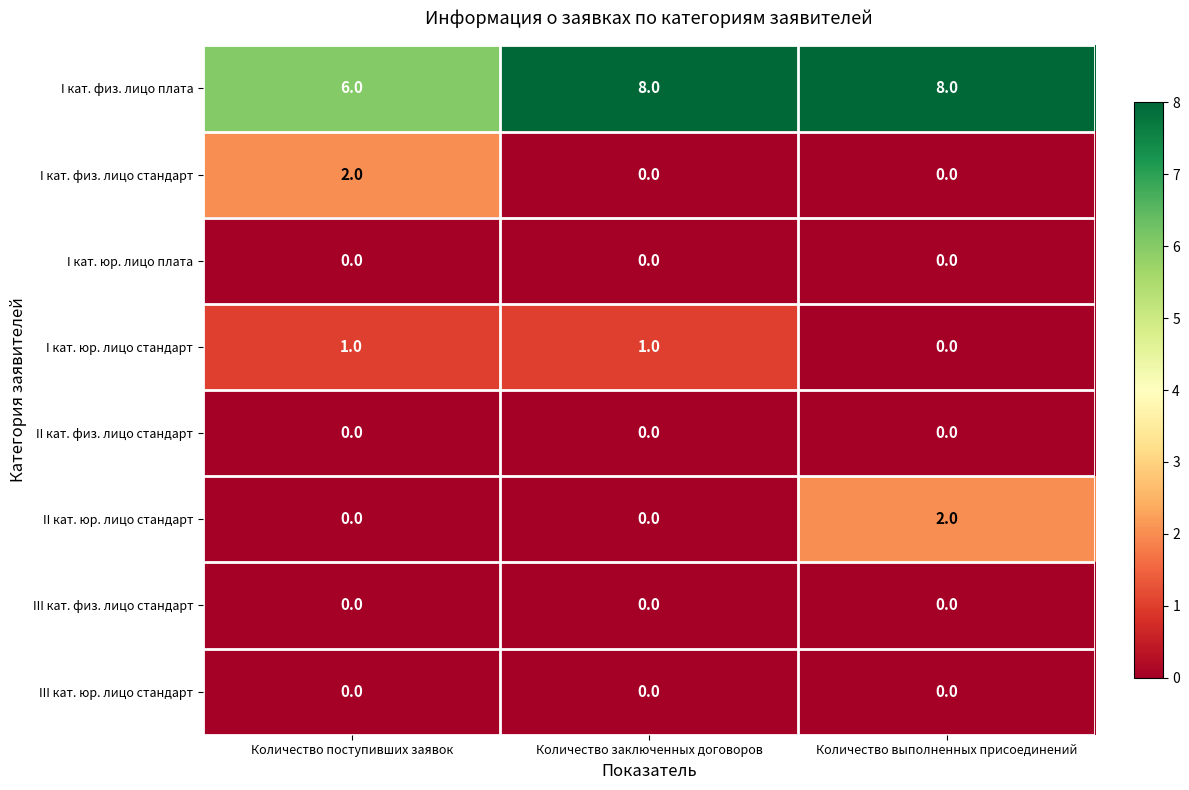

Reading right to left, list all the values displayed in this chart.

I кат. физ. лицо плата: Количество выполненных присоединений=8	Количество заключенных договоров=8	Количество поступивших заявок=6
I кат. физ. лицо стандарт: Количество выполненных присоединений=0	Количество заключенных договоров=0	Количество поступивших заявок=2
I кат. юр. лицо плата: Количество выполненных присоединений=0	Количество заключенных договоров=0	Количество поступивших заявок=0
I кат. юр. лицо стандарт: Количество выполненных присоединений=0	Количество заключенных договоров=1	Количество поступивших заявок=1
II кат. физ. лицо стандарт: Количество выполненных присоединений=0	Количество заключенных договоров=0	Количество поступивших заявок=0
II кат. юр. лицо стандарт: Количество выполненных присоединений=2	Количество заключенных договоров=0	Количество поступивших заявок=0
III кат. физ. лицо стандарт: Количество выполненных присоединений=0	Количество заключенных договоров=0	Количество поступивших заявок=0
III кат. юр. лицо стандарт: Количество выполненных присоединений=0	Количество заключенных договоров=0	Количество поступивших заявок=0